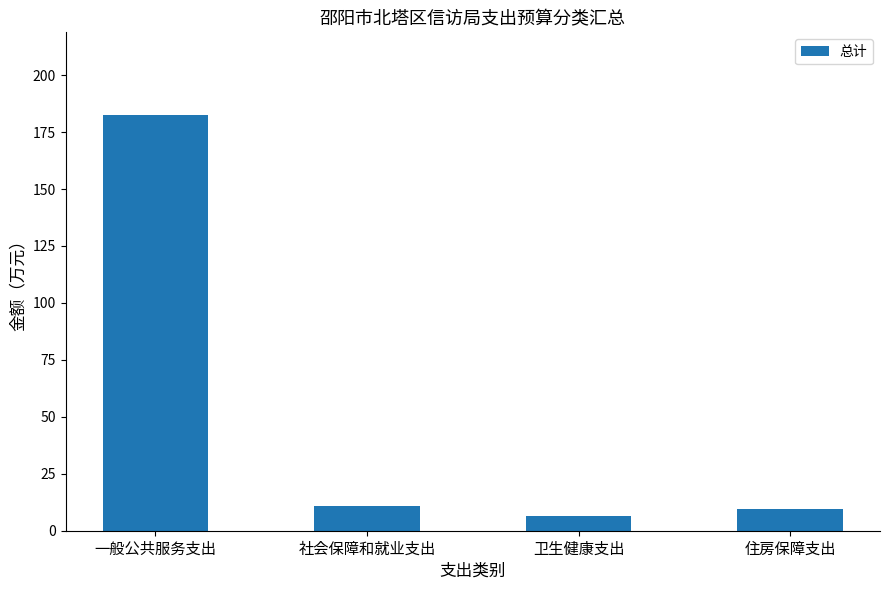

What is the difference between the maximum and second lowest values?

172.6